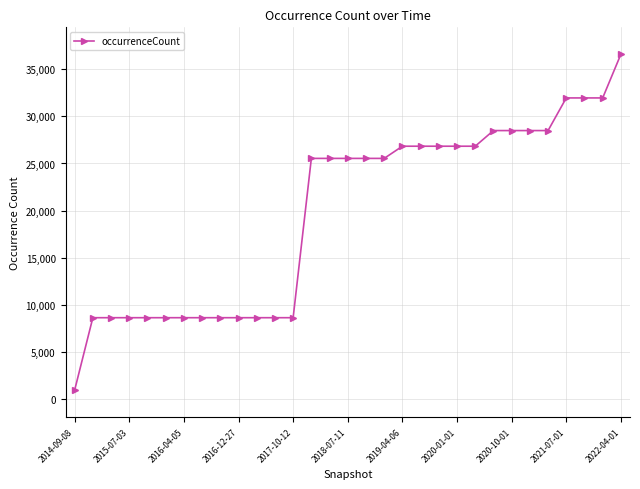

What is the difference between the maximum and second lowest values?

27922